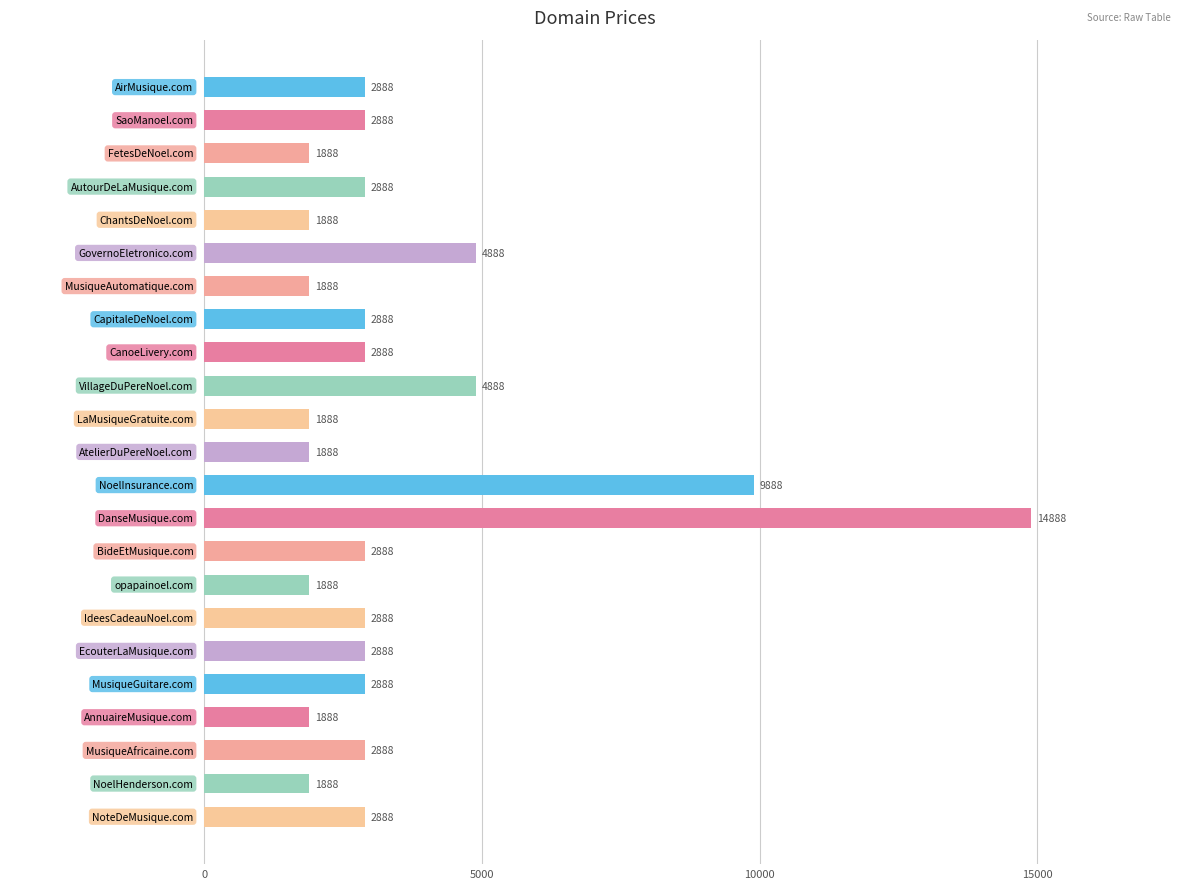

Are the bars grouped side by side (vs. stacked)?

No